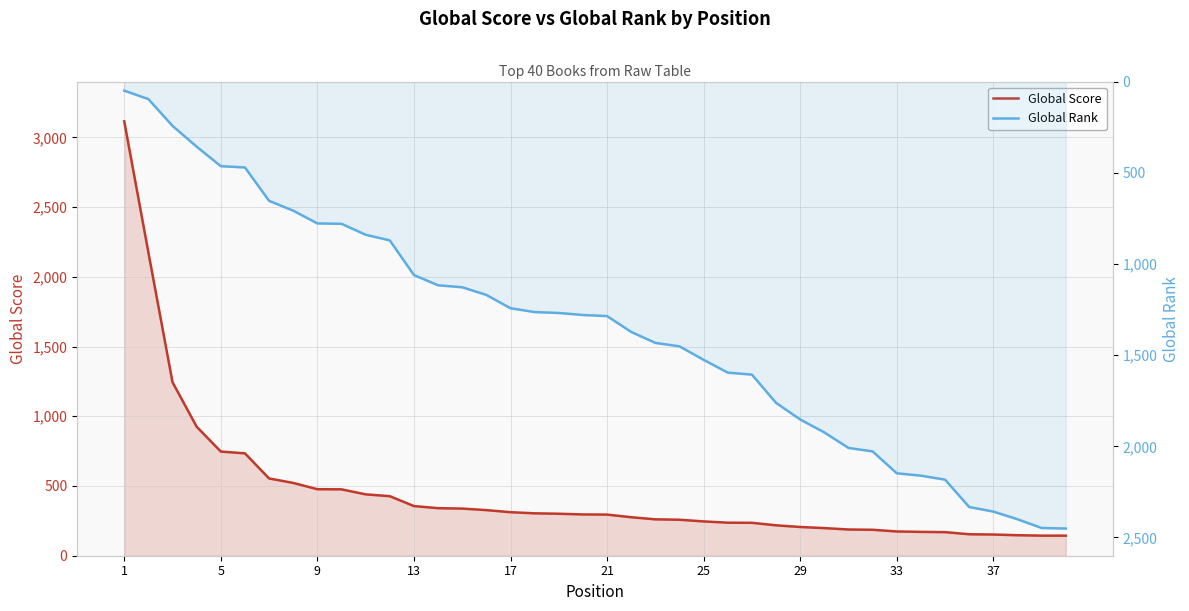

What is the maximum value for Global Score?

3115